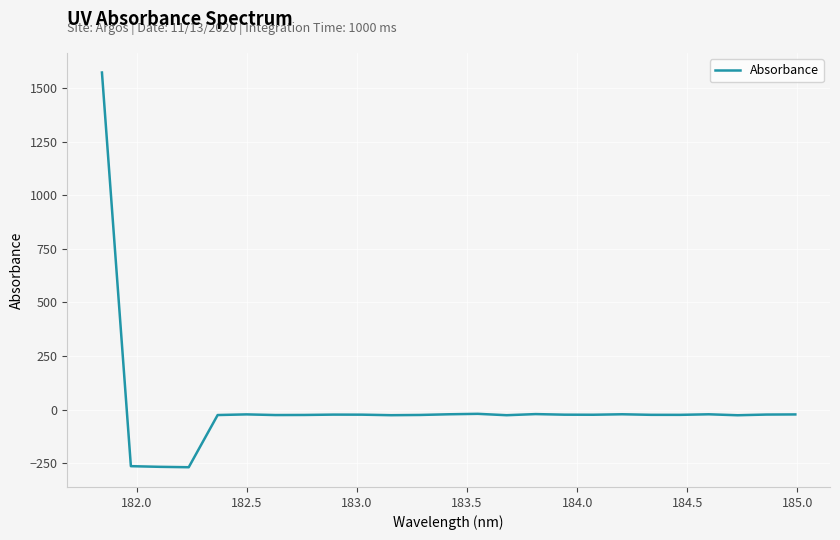

What is the difference between the maximum and minimum values?

1841.4